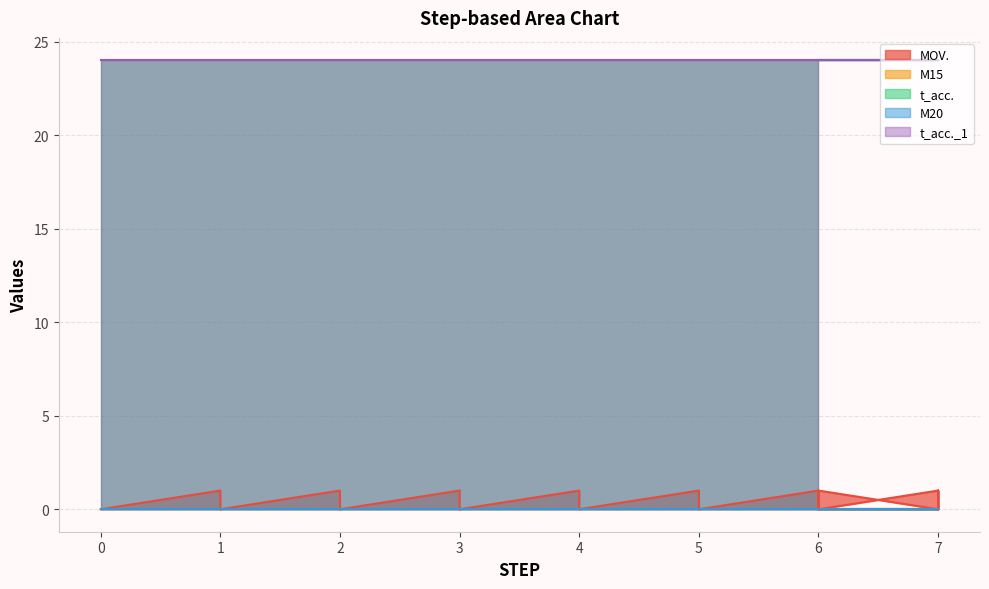

Is it true that t_acc. equals 24 at 1?

True